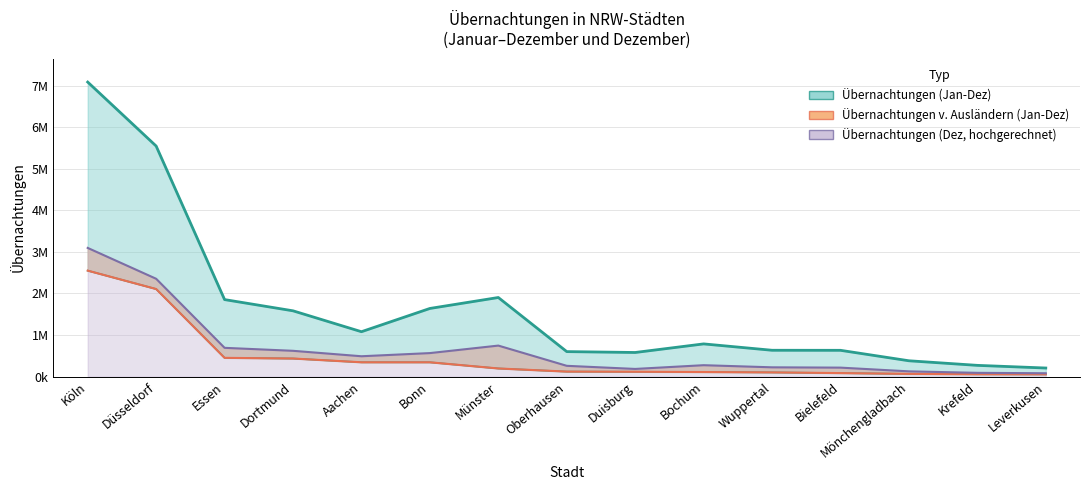

What is the maximum value for Übernachtungen (Jan-Dez)?

7087284.0